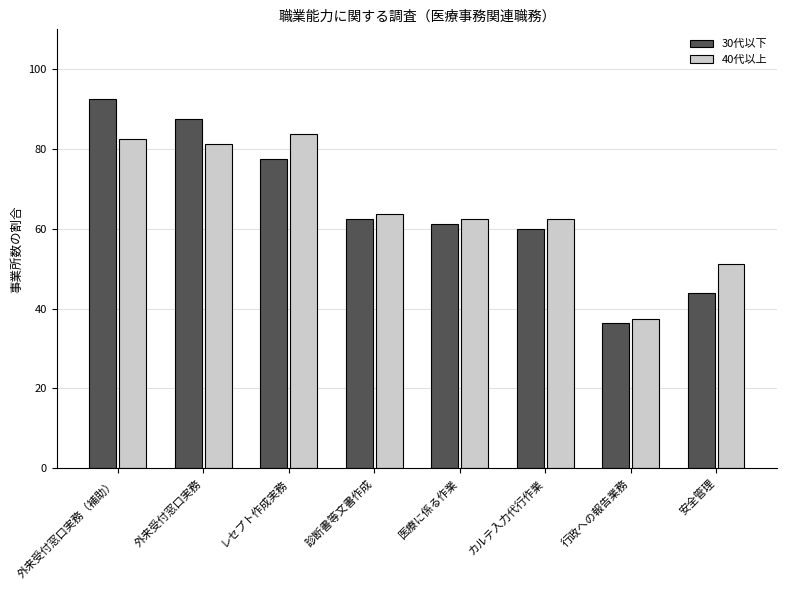

Does the chart contain stacked bars?

No